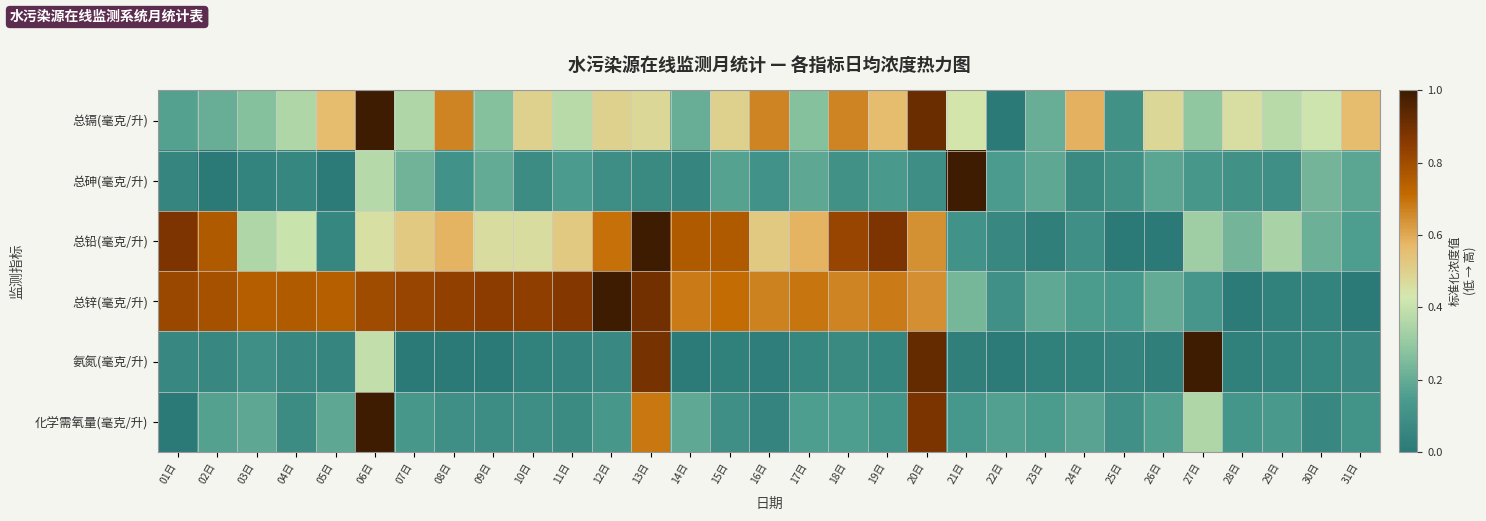

Which series has the largest range (max minus min)?

总镉(毫克/升)